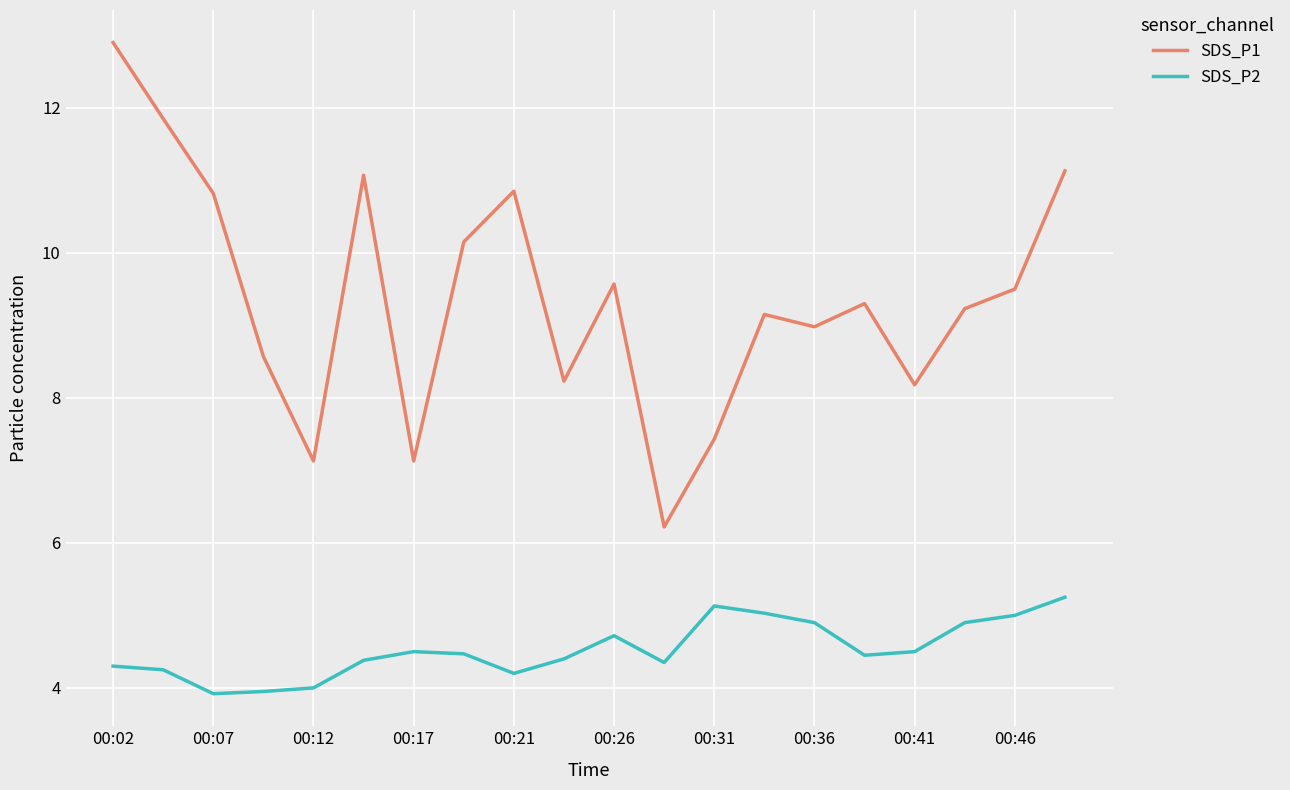

True or false: SDS_P2 and SDS_P1 cross at least once.

False